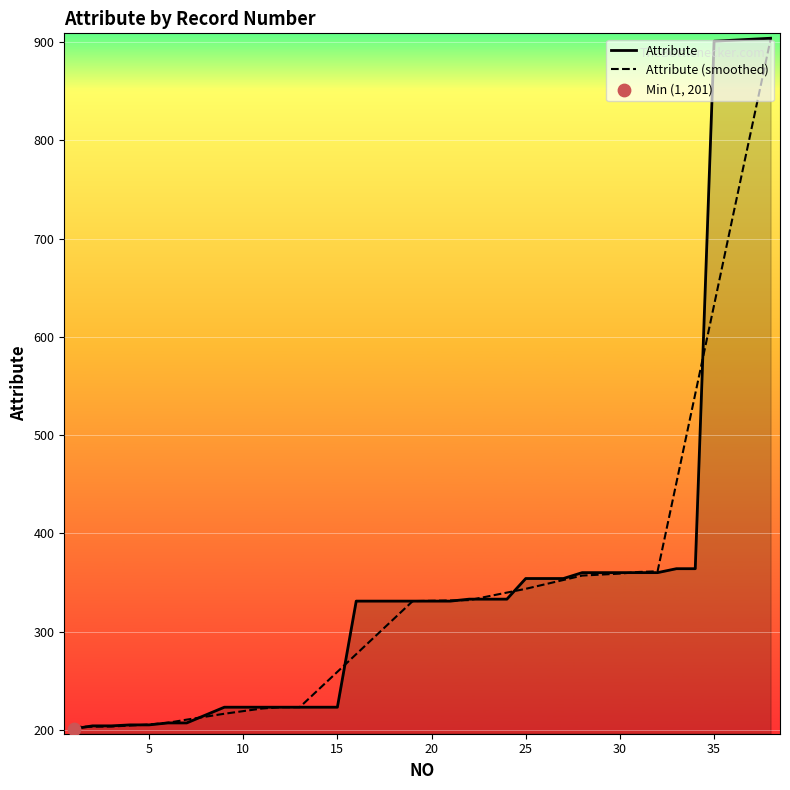

What is the smallest value displayed?

201.0